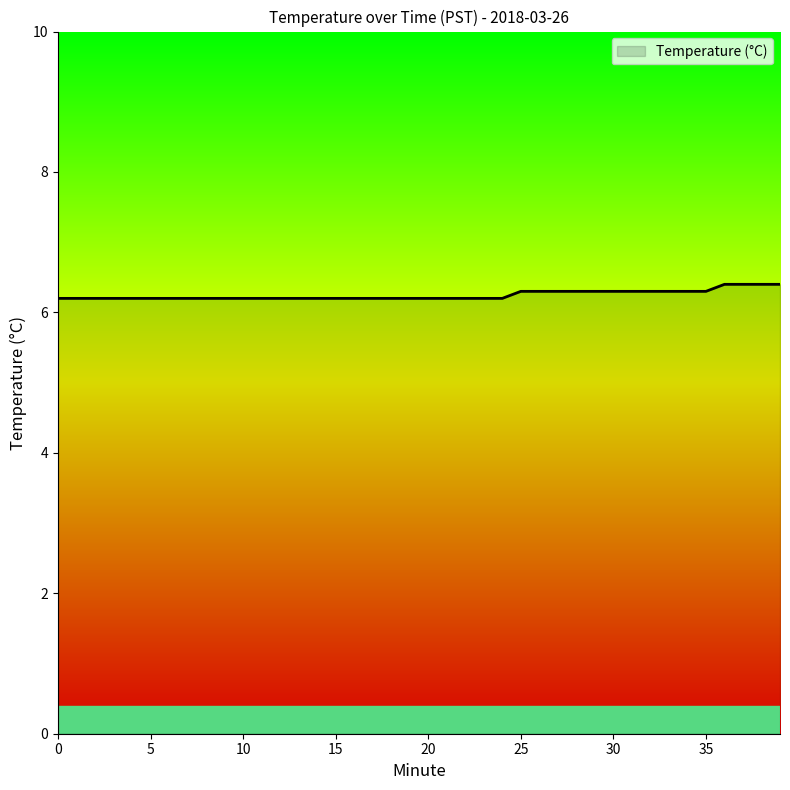

What is the minimum value shown in the chart?

6.2